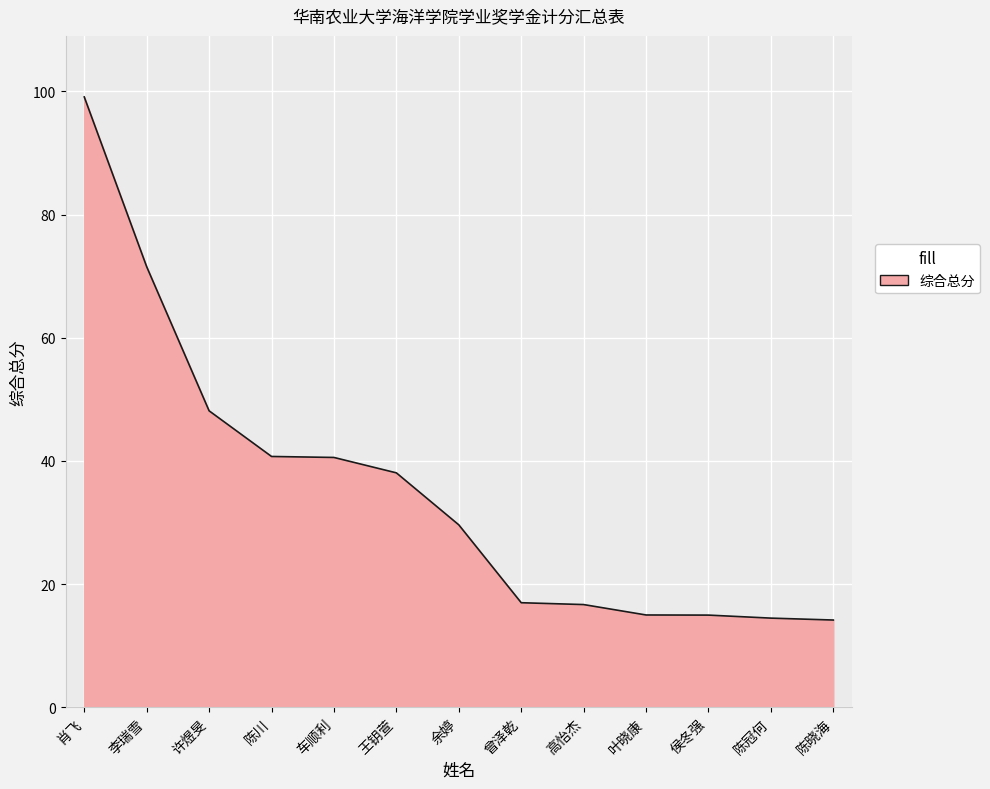

Approximately how many times larger is the value at 余婷 compared to 肖飞?

0.3